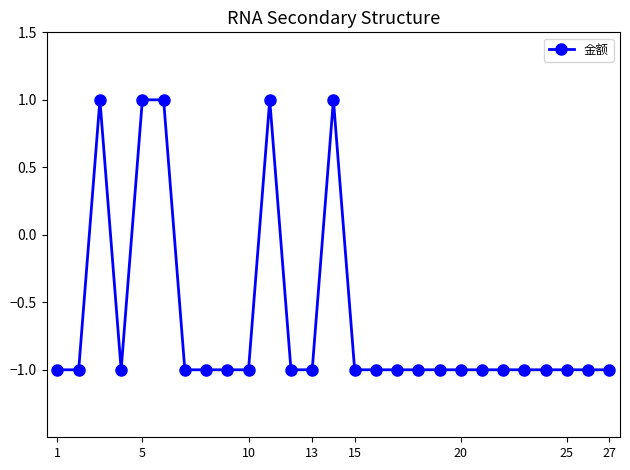

What is the value of the 26th point from the left?

-1